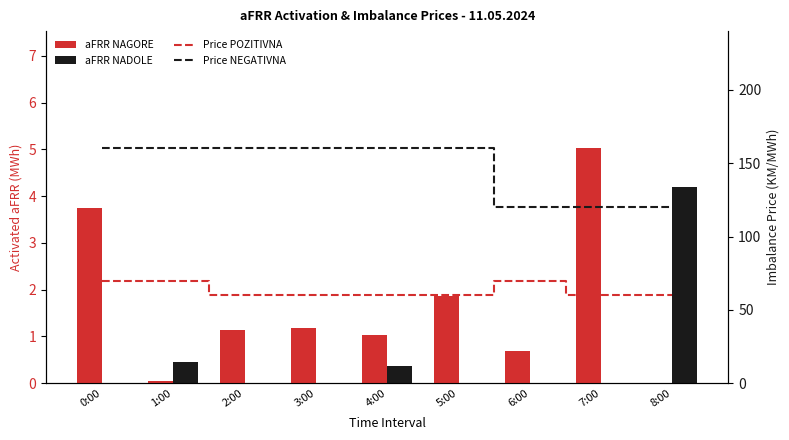

At 0:00, list the series in order from largest to smallest.

Price NEGATIVNA, Price Positive, Price POZITIVNA, aFRR NAGORE, aFRR NADOLE